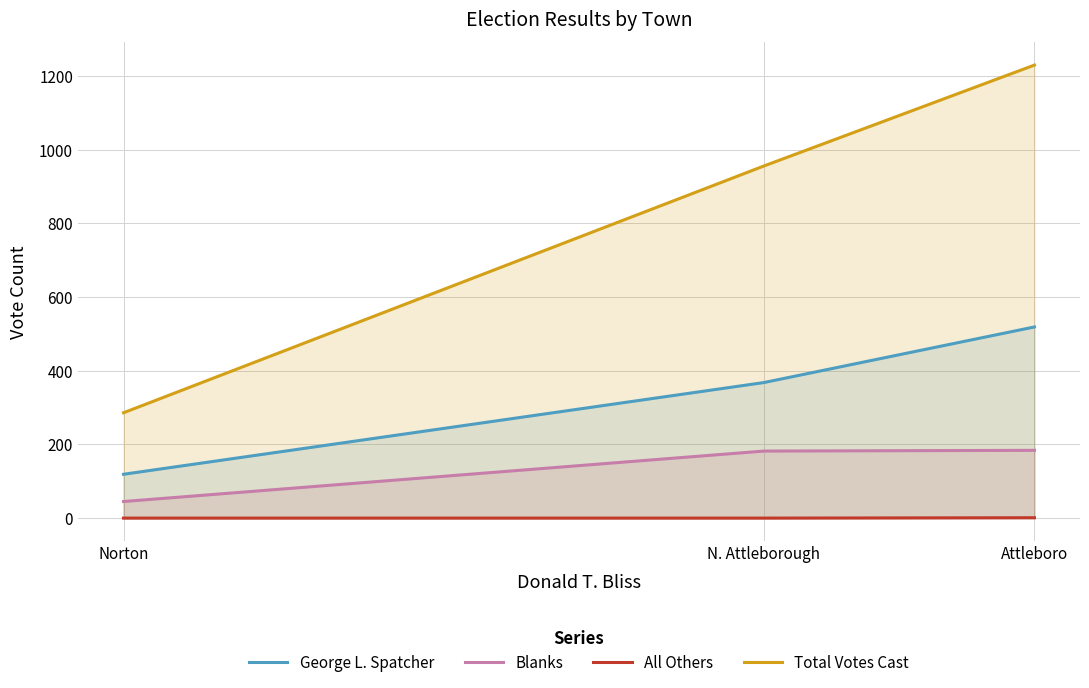

What are all the series names shown in the legend?

George L. Spatcher, Blanks, All Others, Total Votes Cast